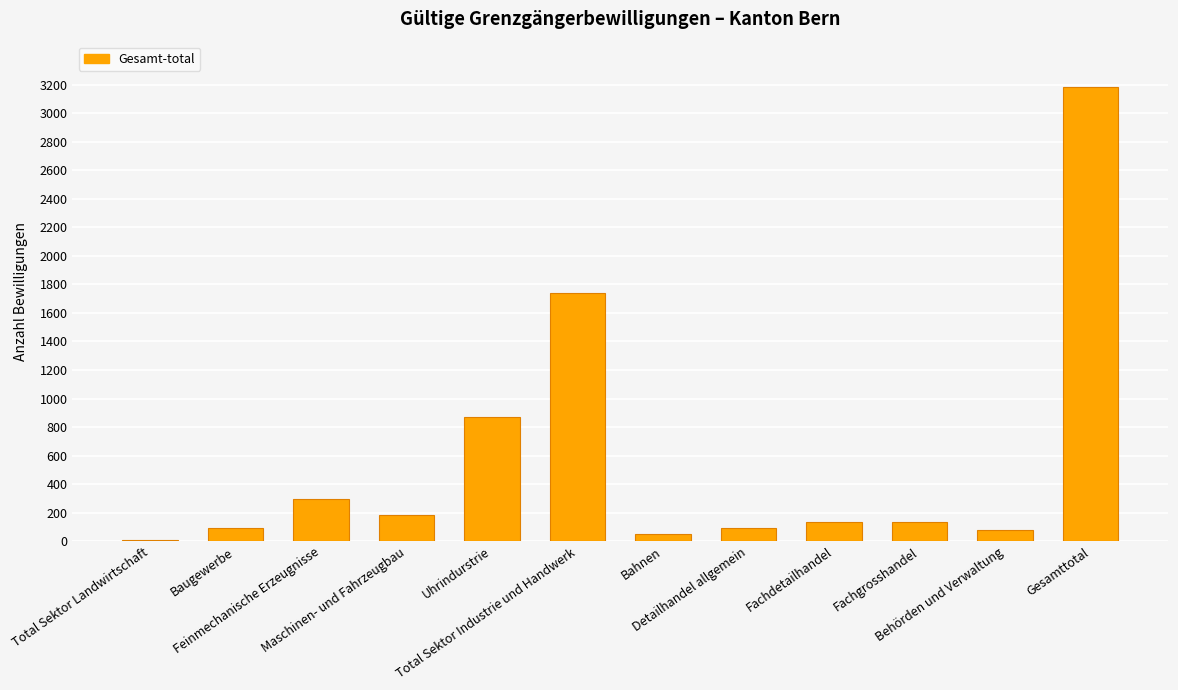

Which has a higher value, Total Sektor Landwirtschaft or Bahnen?

Bahnen